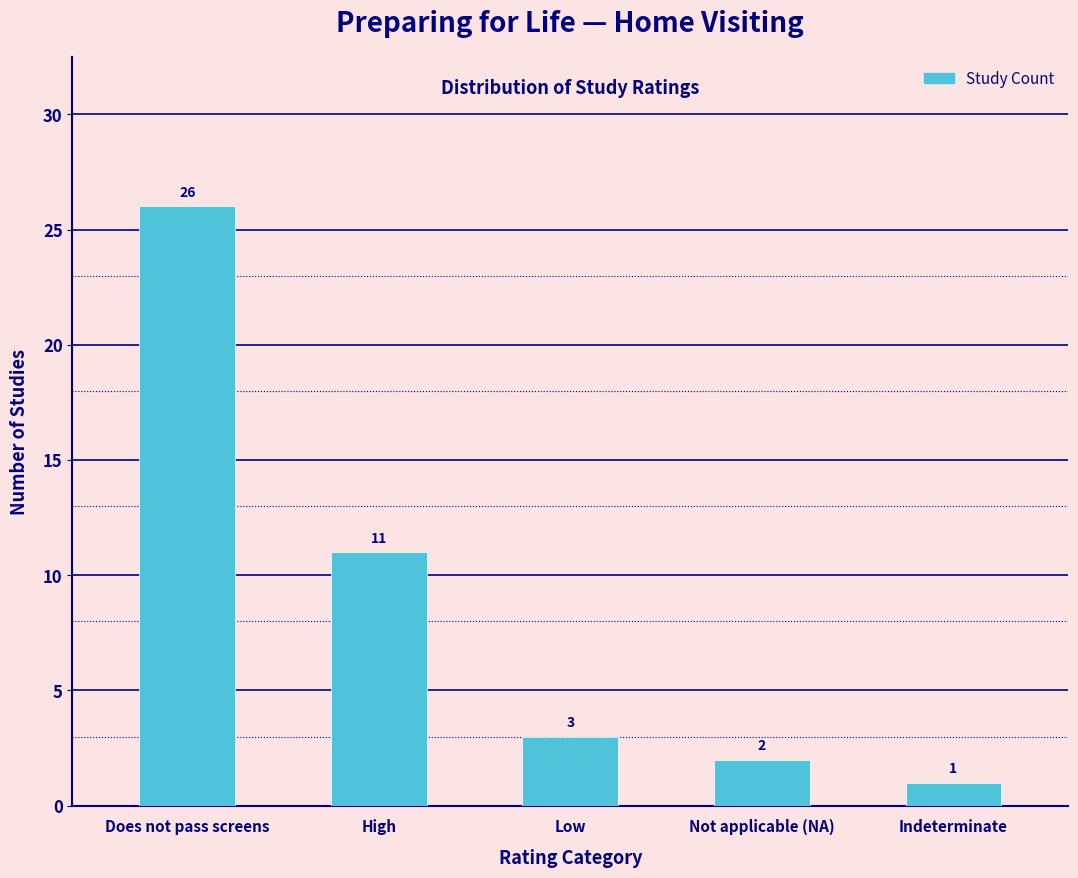

Reading left to right, what are all the values shown in this chart?

26	11	3	2	1